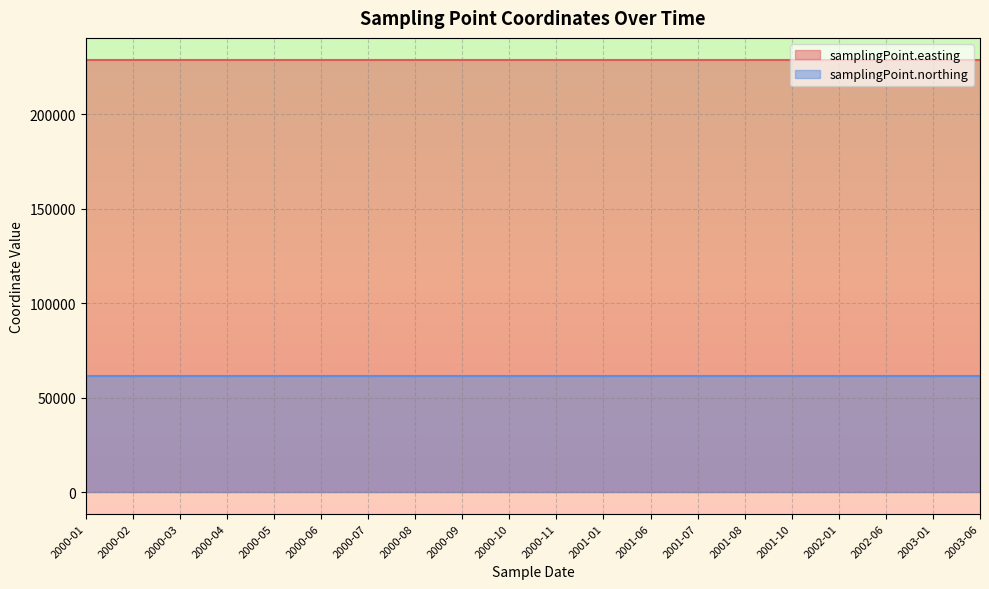

At 2000-11, list the series in order from smallest to largest.

samplingPoint.northing, samplingPoint.easting